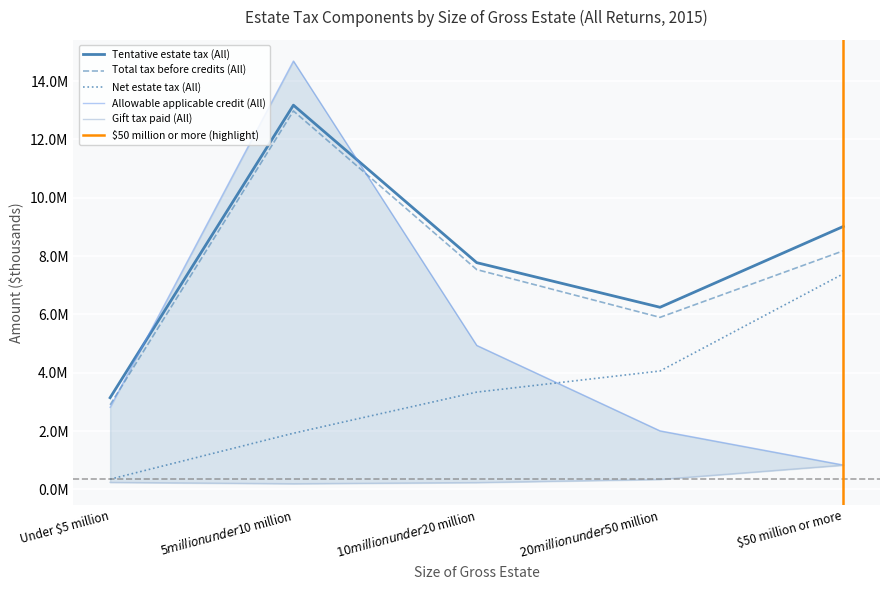

Is this an area chart (filled region under the line)?

No